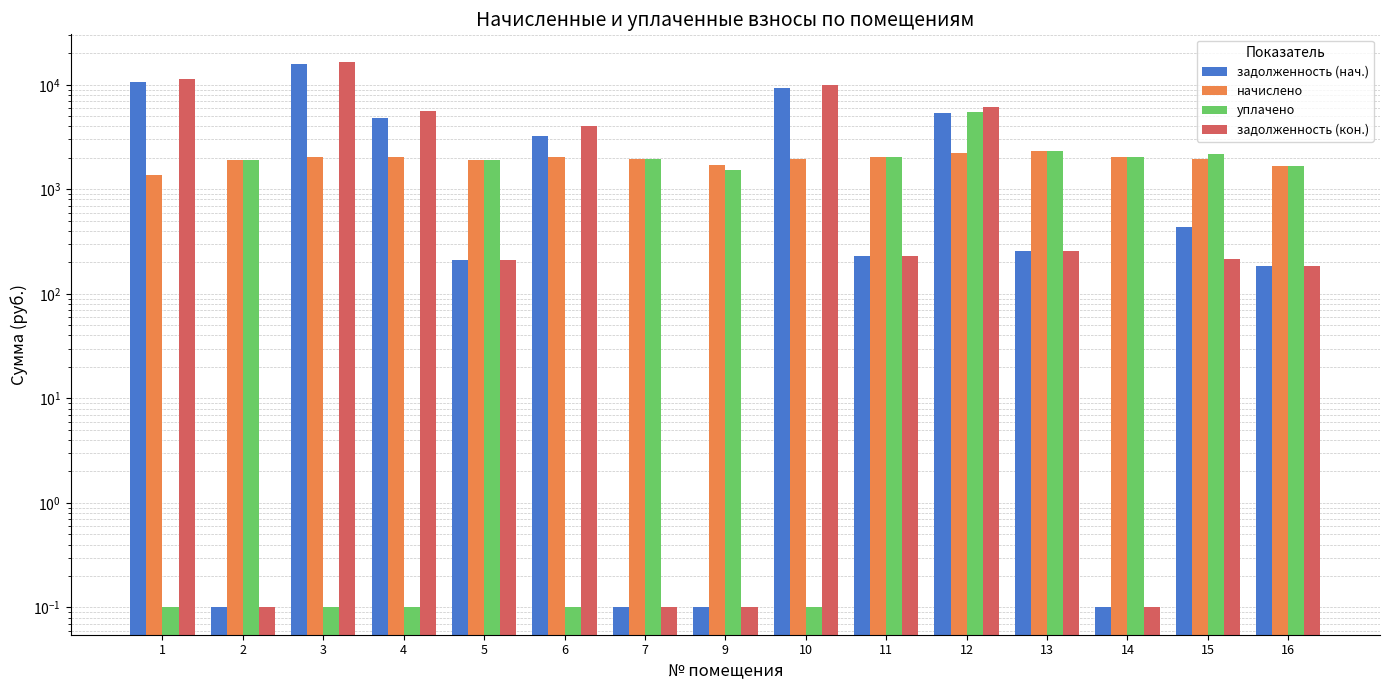

Does the chart contain any negative values?

No